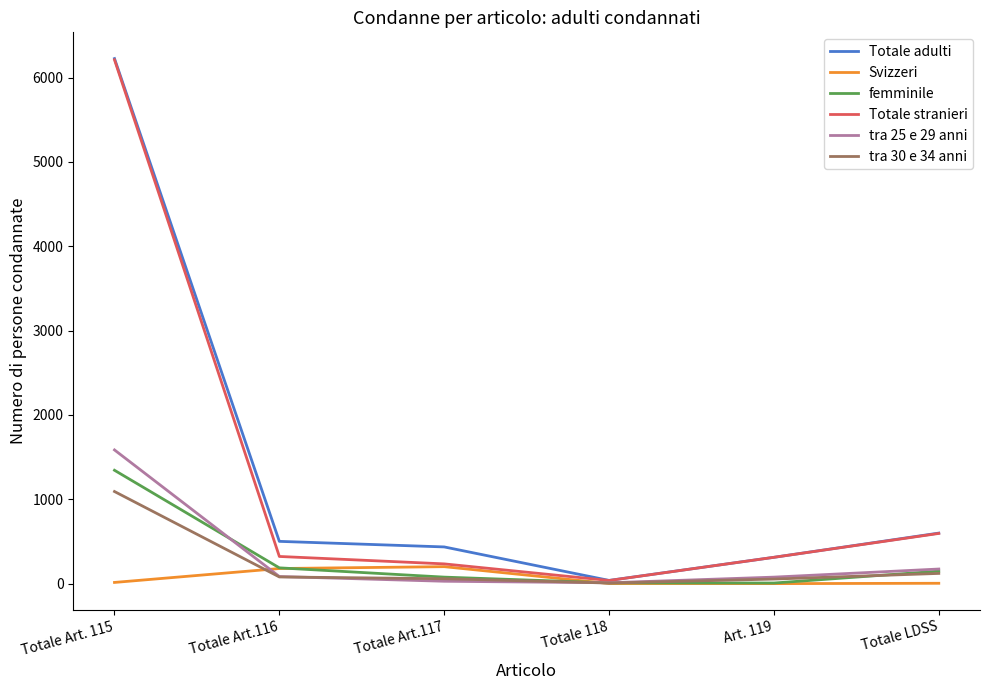

True or false: Svizzeri and tra 30 e 34 anni cross at least once.

True